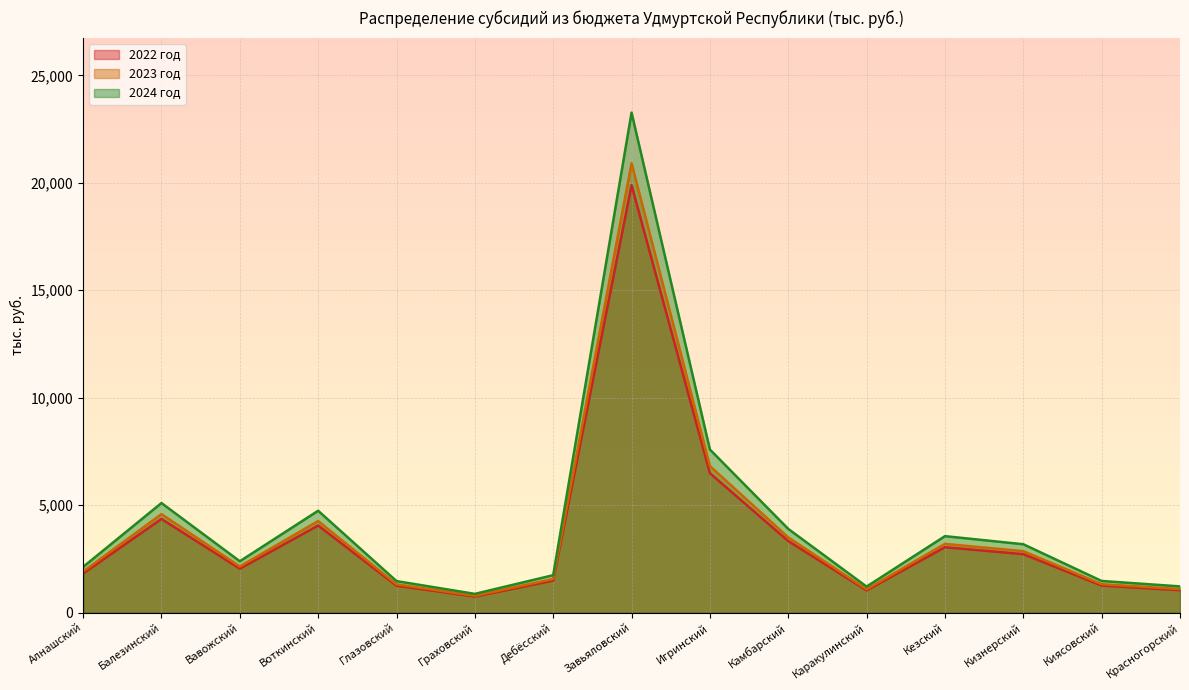

List the labels in order of 2023 год value, largest first.

Завьяловский, Игринский, Балезинский, Воткинский, Камбарский, Кезский, Кизнерский, Вавожский, Алнашский, Дебёсский, Киясовский, Глазовский, Красногорский, Каракулинский, Граховский